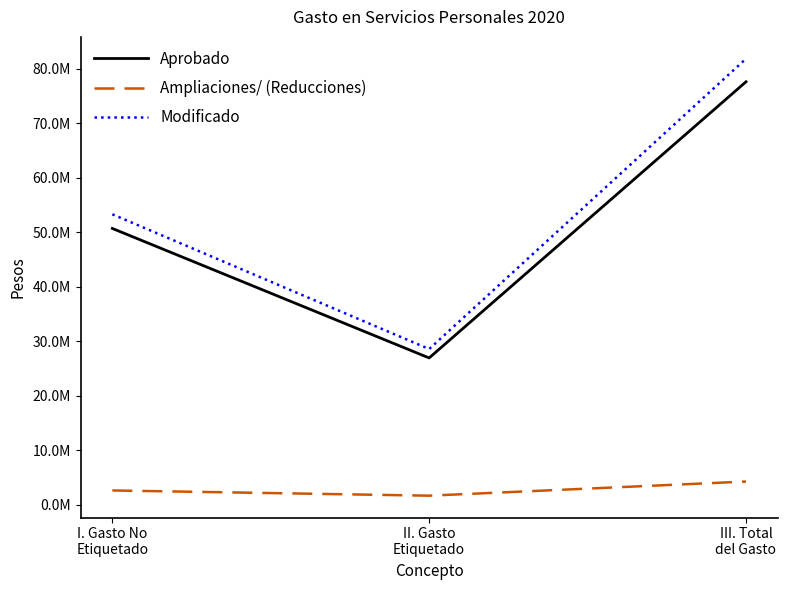

Read the Aprobado value at I. Gasto No
Etiquetado.

50716476.0